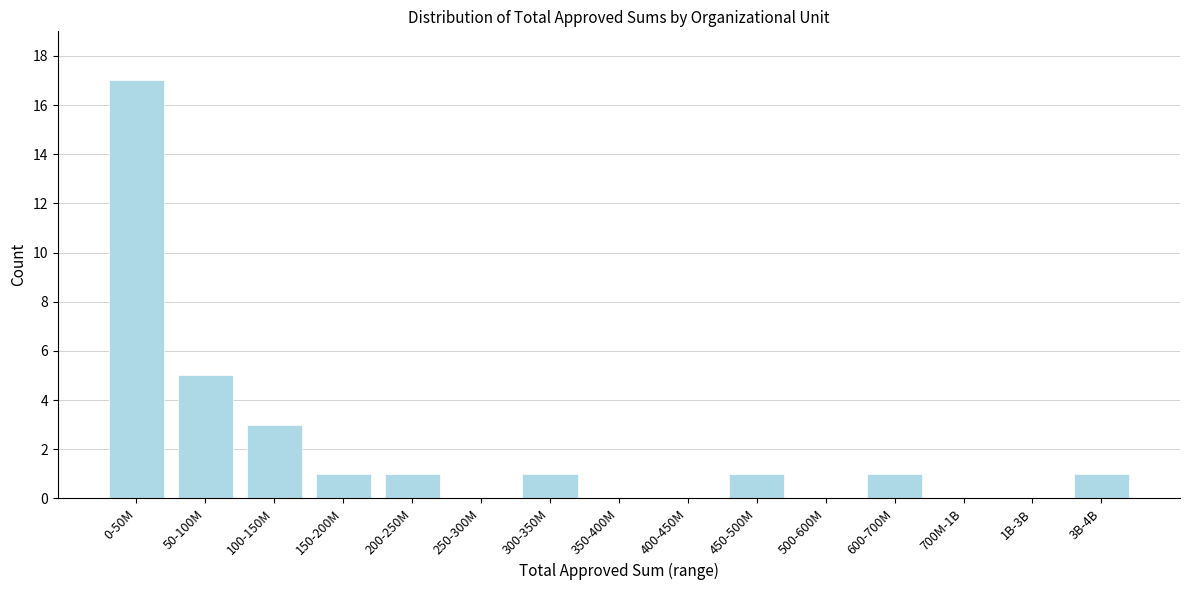

Reading right to left, extract all data points from this chart.

3B-4B=1	1B-3B=0	700M-1B=0	600-700M=1	500-600M=0	450-500M=1	400-450M=0	350-400M=0	300-350M=1	250-300M=0	200-250M=1	150-200M=1	100-150M=3	50-100M=5	0-50M=17